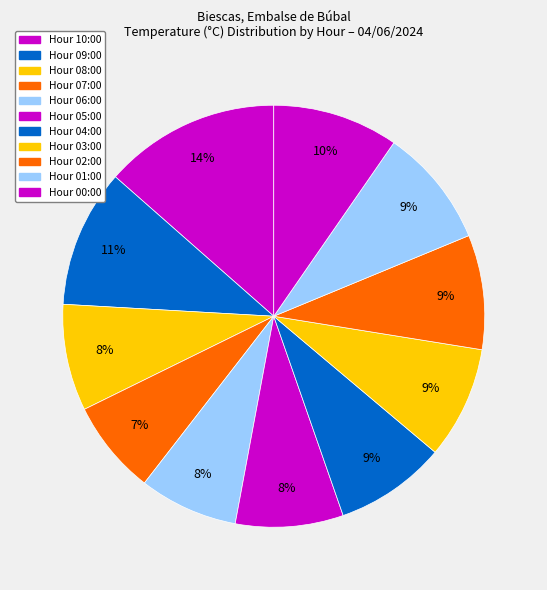

Which slice is the smallest?

07:00